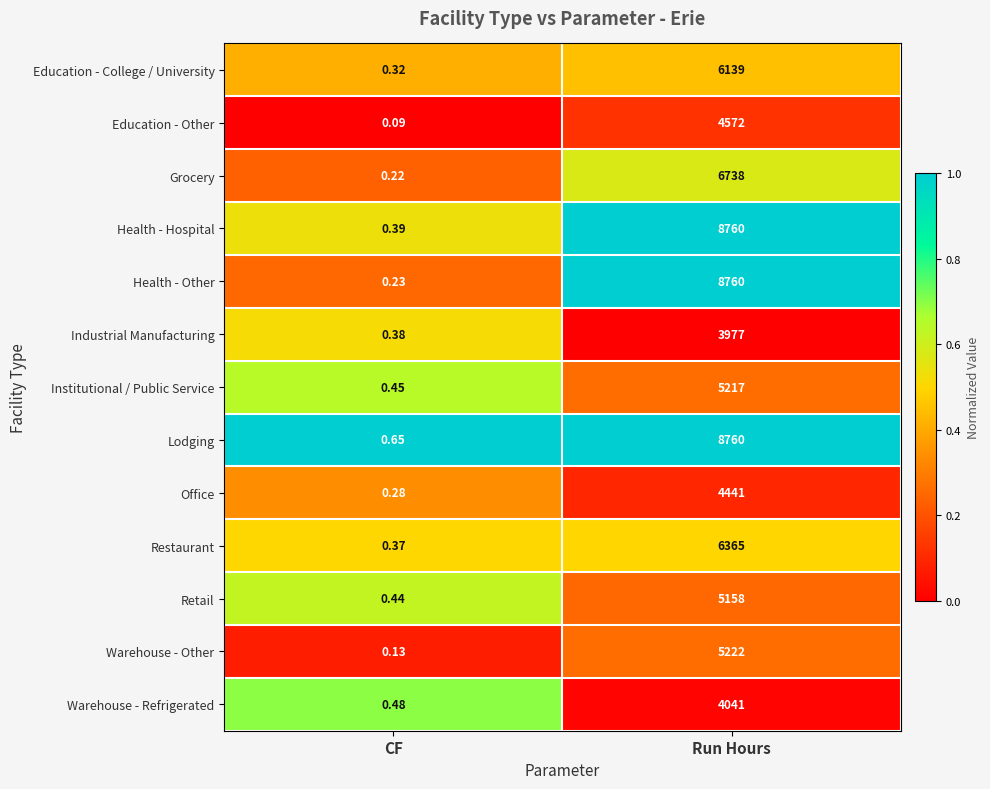

Is the value of Health - Hospital at CF greater than the value of Restaurant at CF?

Yes